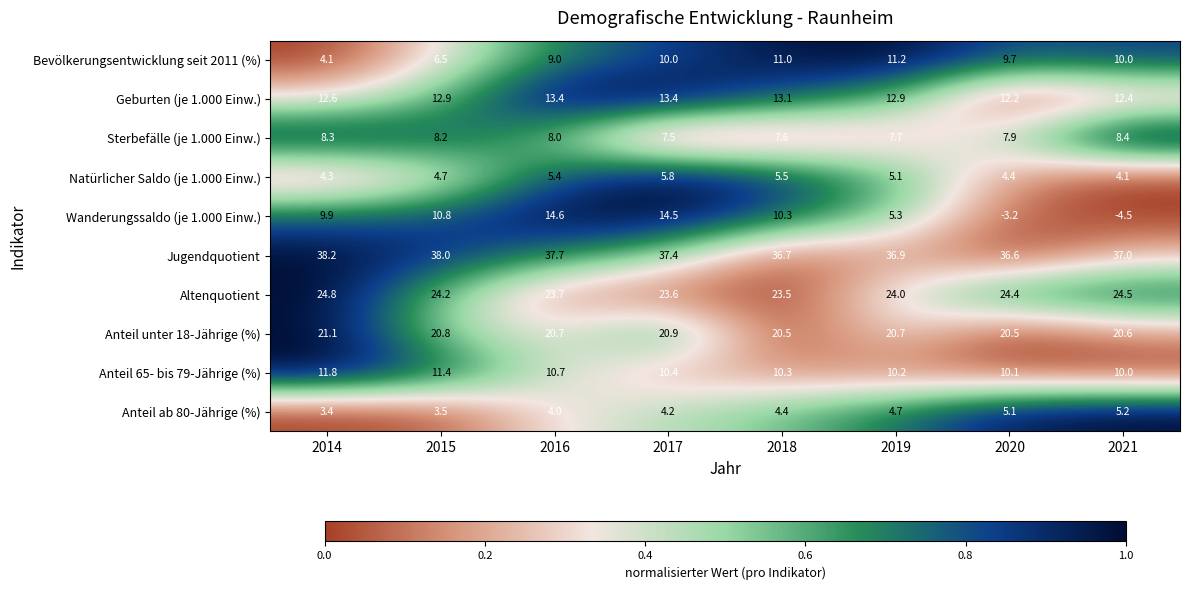

What is the sum of all Natürlicher Saldo (je 1.000 Einw.) values?

39.3